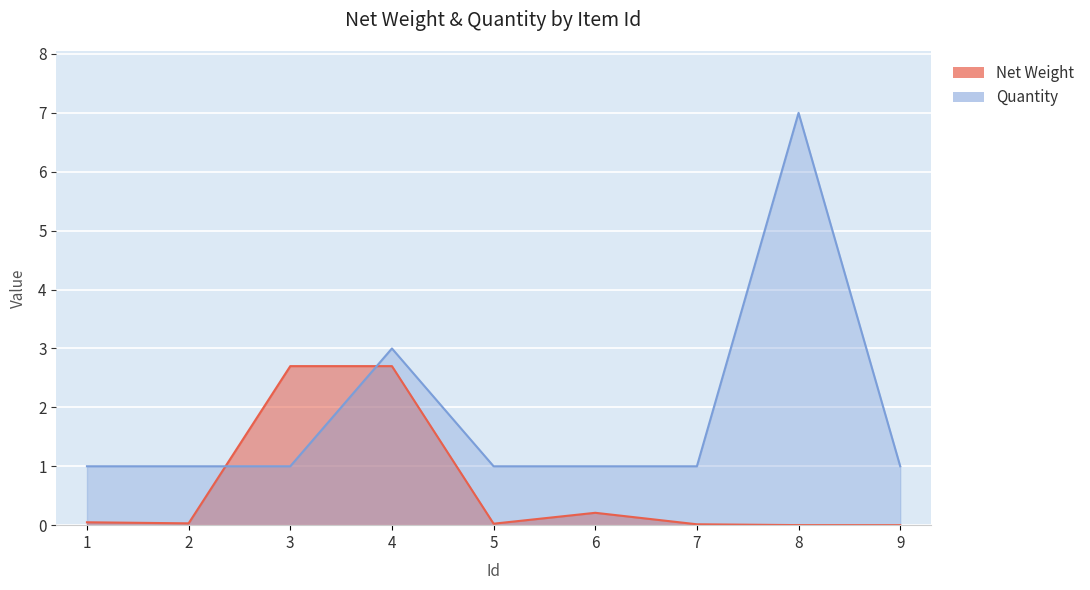

The value of Net Weight at 8 is 0.0. True or false?

False